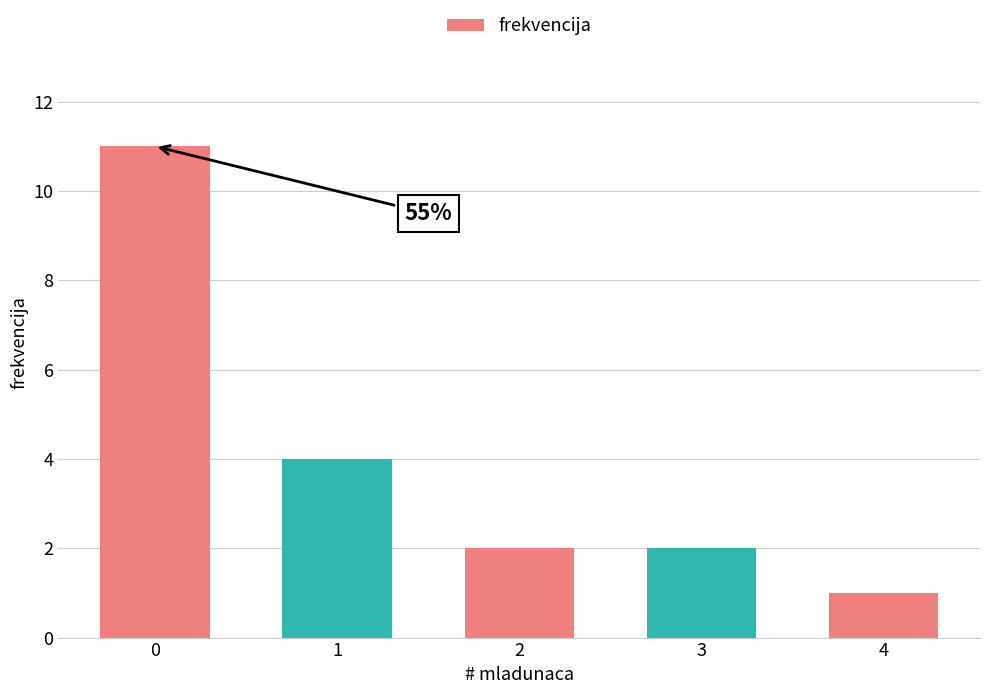

True or false: the data shows 2 at 4.

False